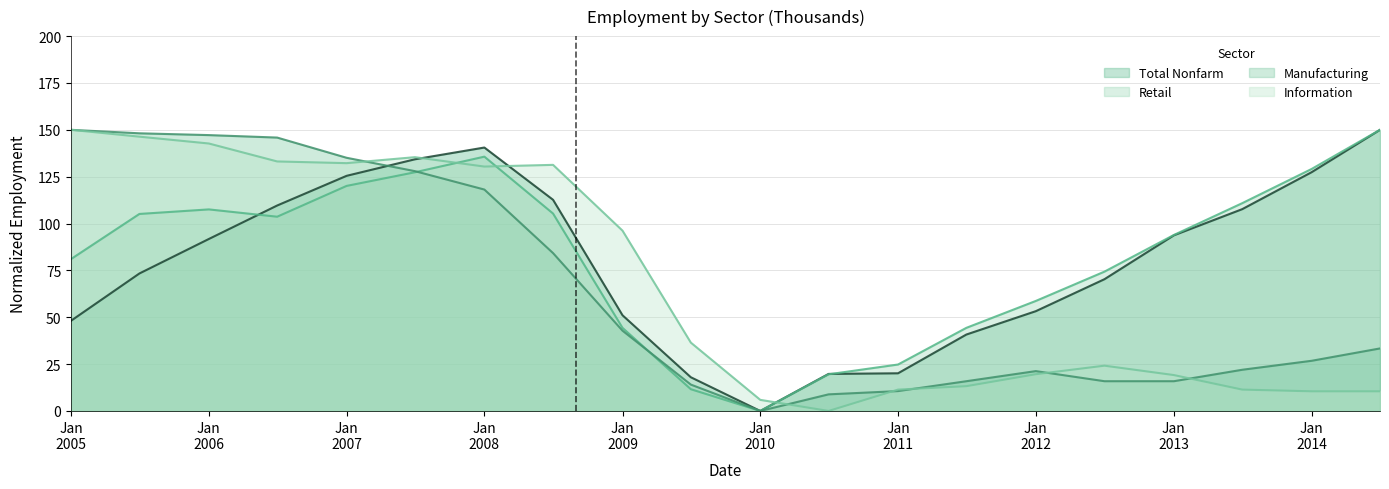

How many intersections are there between Information and Retail?

3